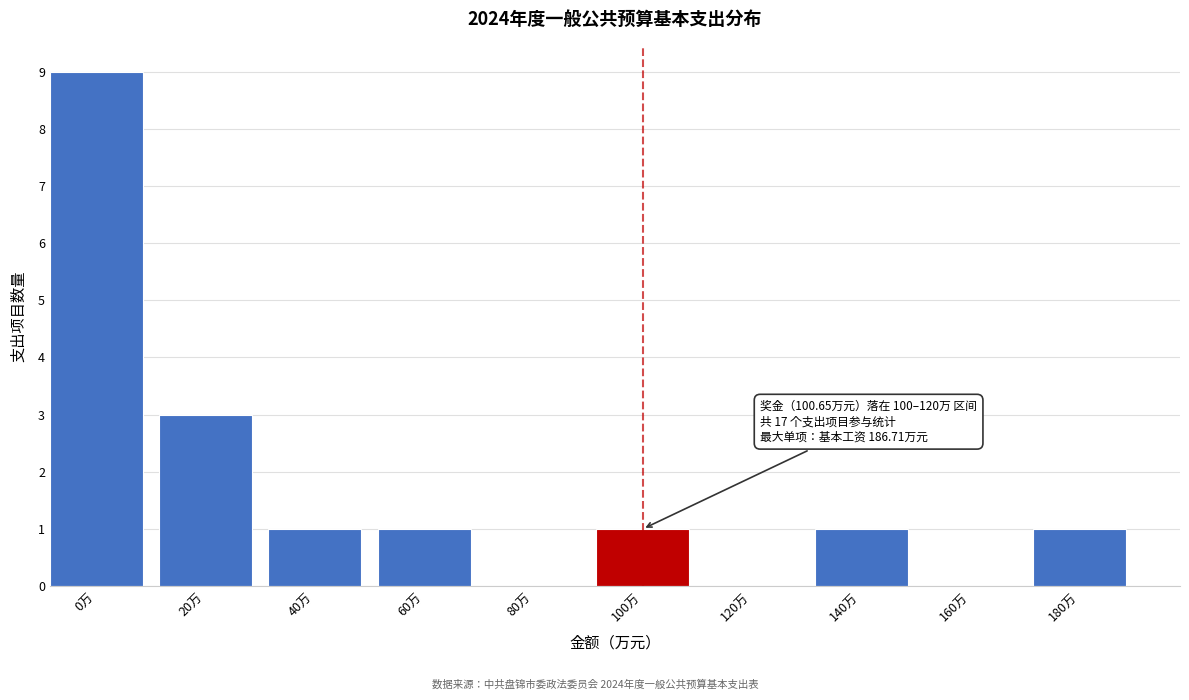

Reading left to right, what are all the values shown in this chart?

0万=9	20万=3	40万=1	60万=1	80万=0	100万=1	120万=0	140万=1	160万=0	180万=1